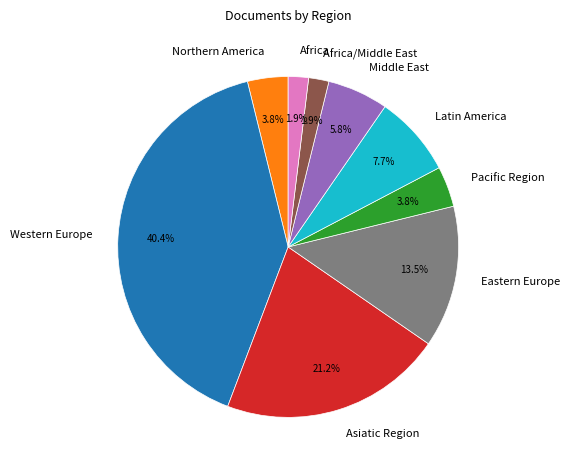

How many slices are in this pie chart?

9